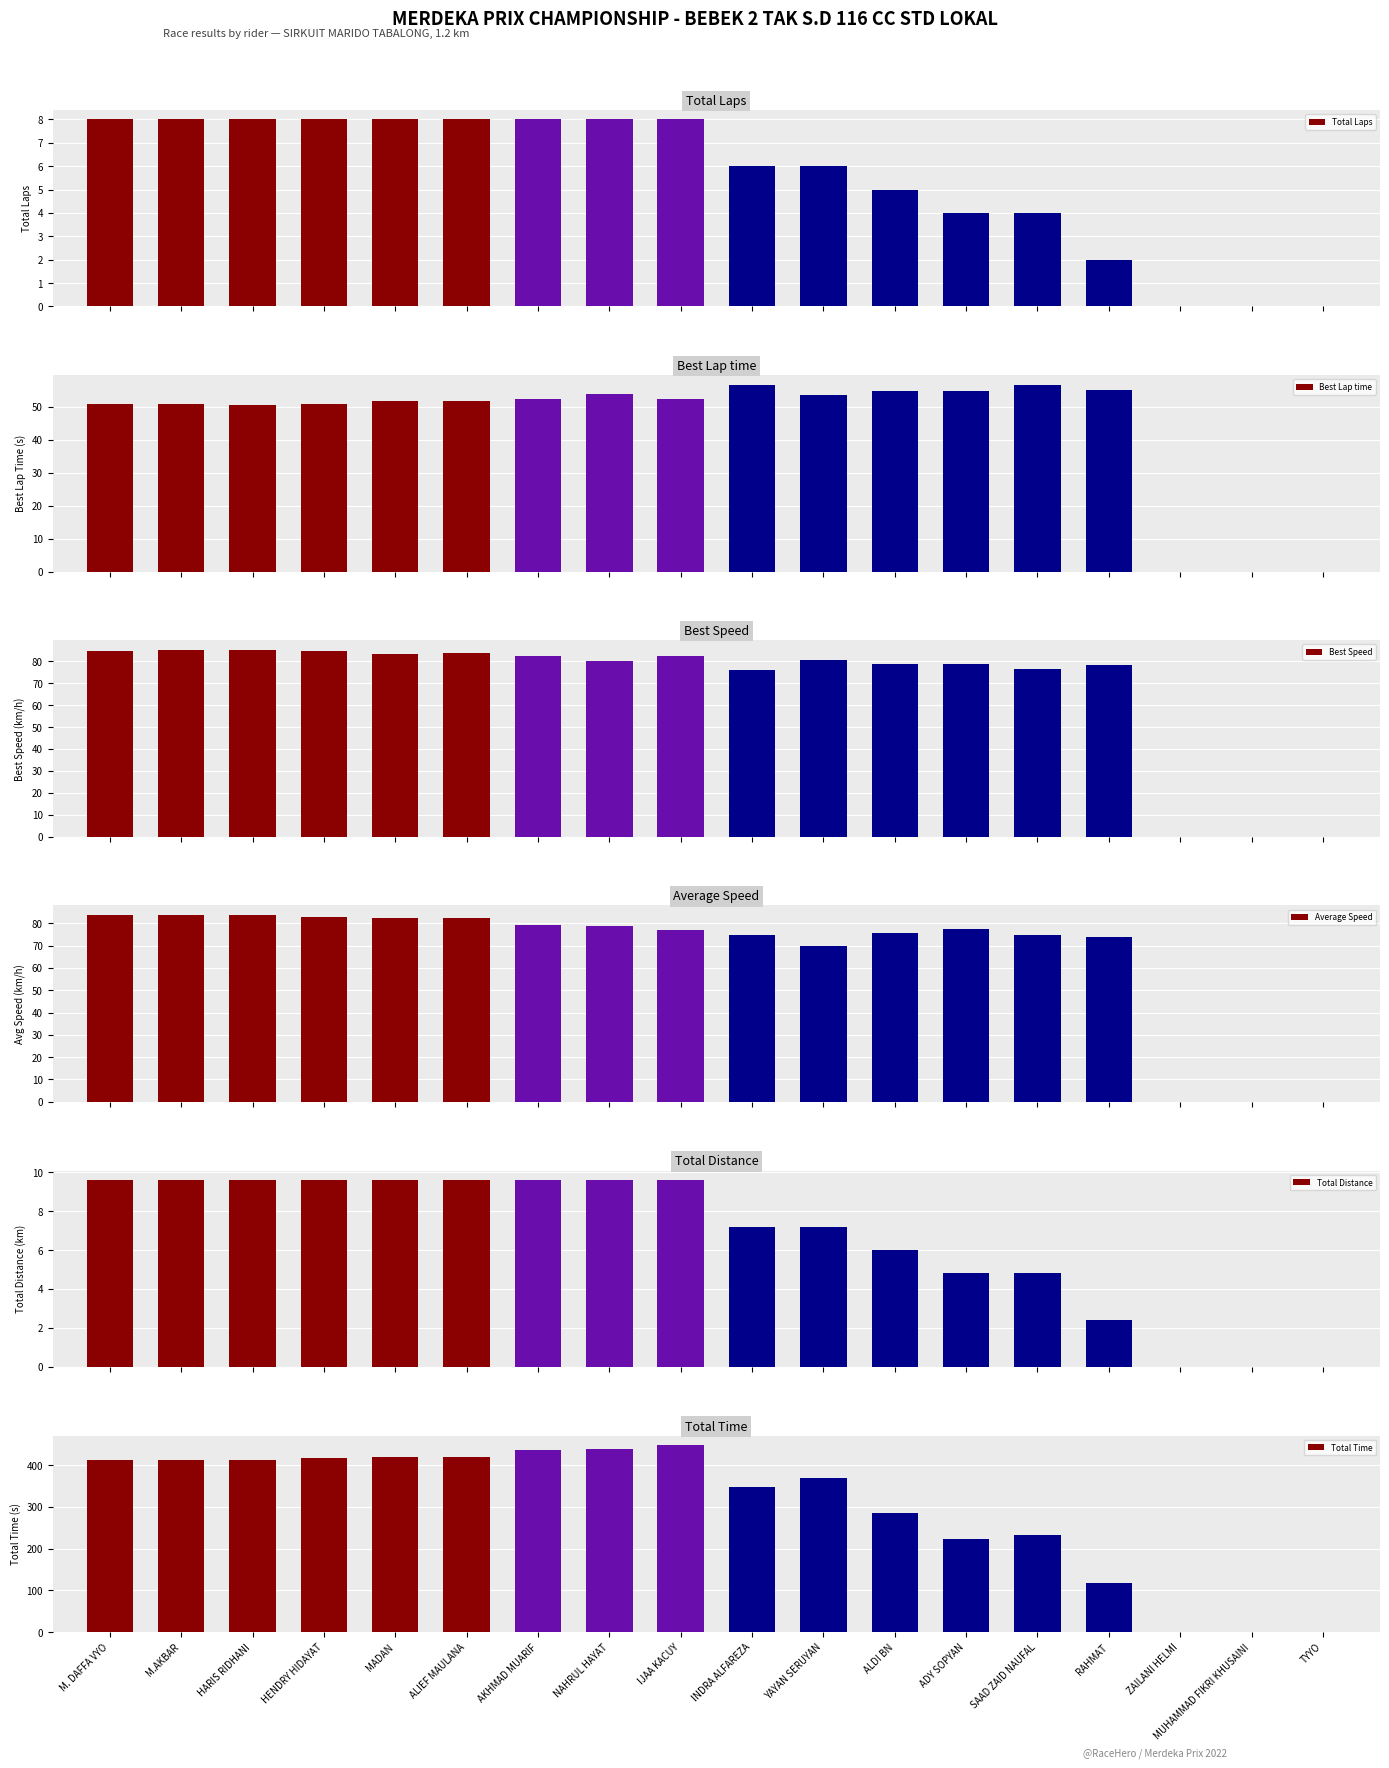

At which category is the sum across all series the highest?

IJAA KACUY